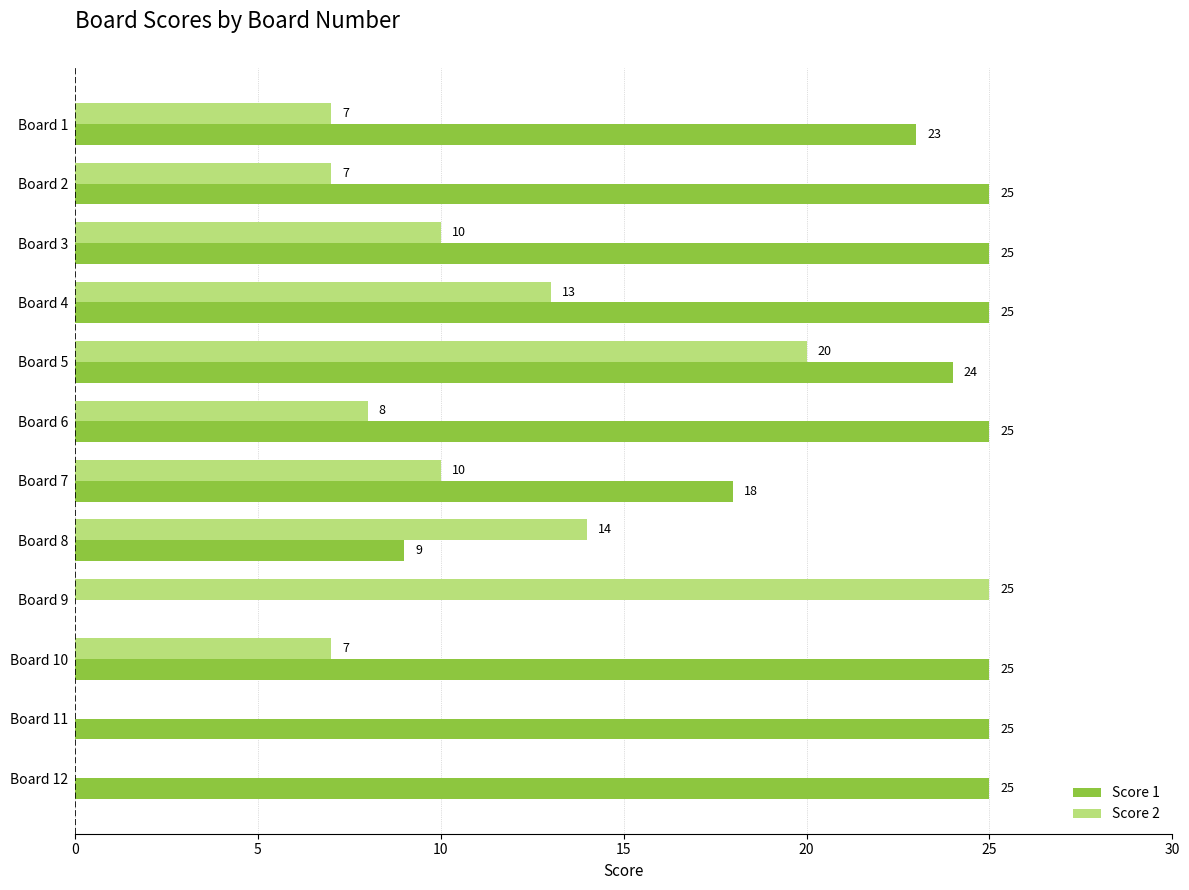

At which label does Score 2 reach its peak?

Board 9